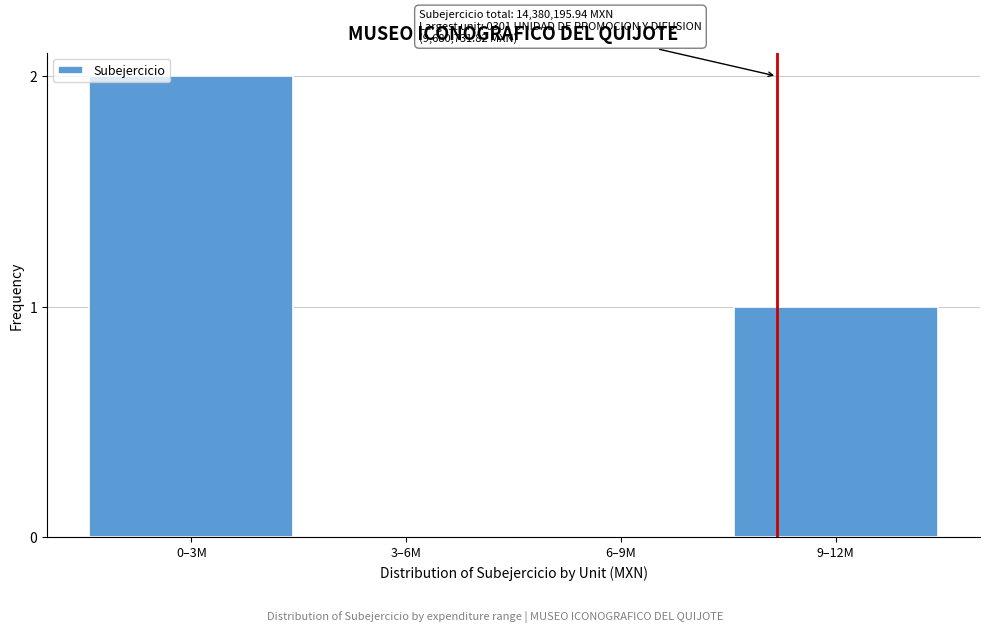

Reading right to left, list all the values displayed in this chart.

9–12M=1	6–9M=0	3–6M=0	0–3M=2